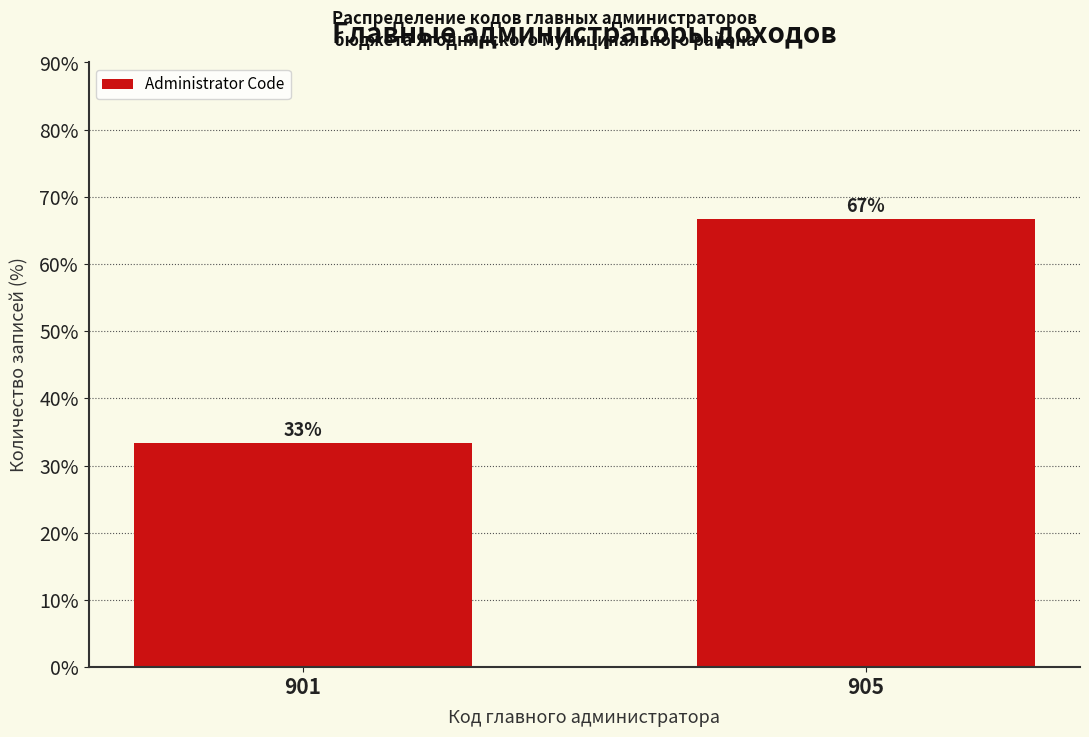

What is the ratio of the value at 905 to the value at 901?

2.0